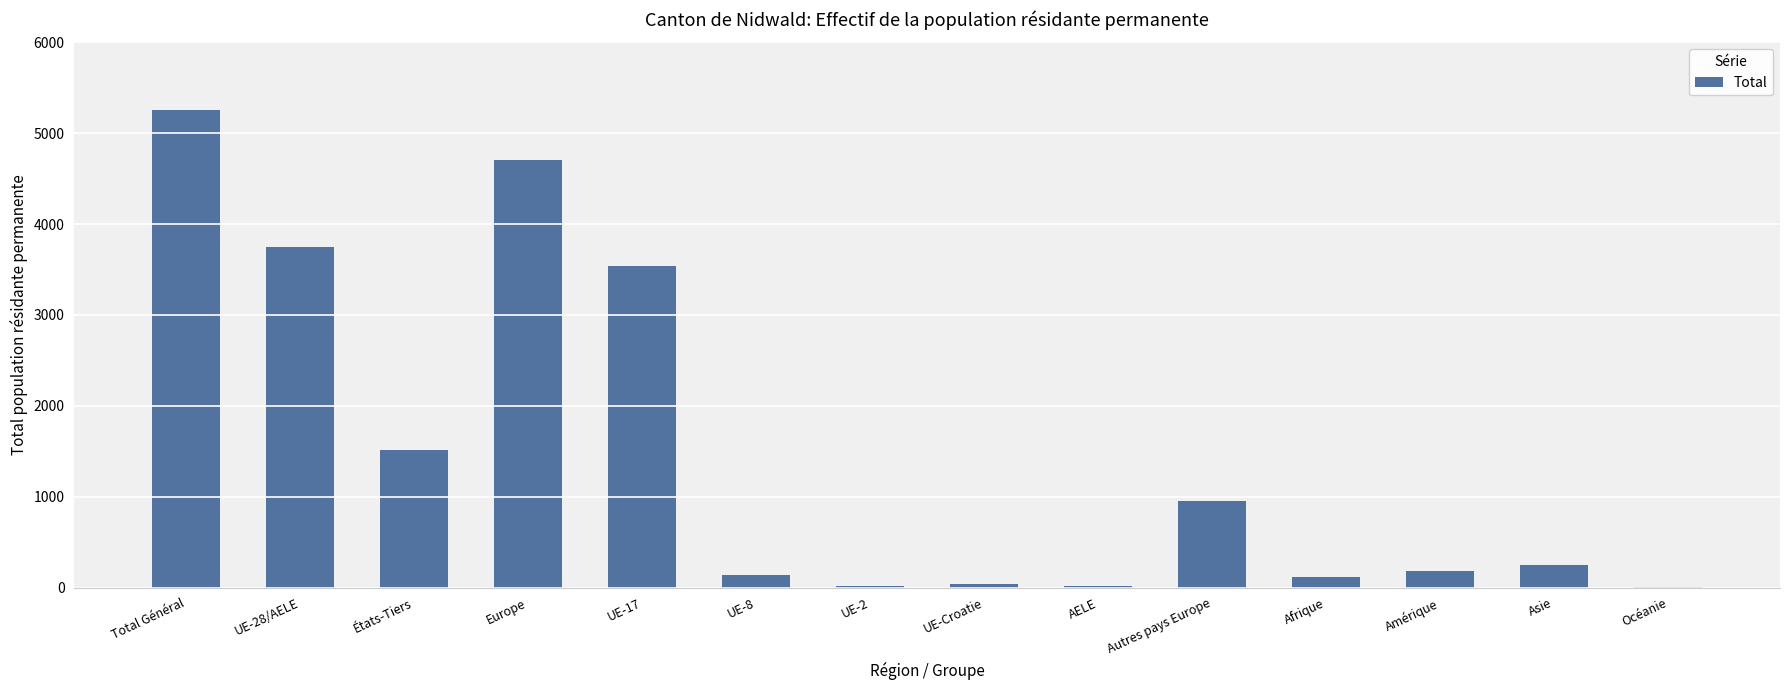

What is the sum of the values at Autres pays Europe and Amérique?

1136